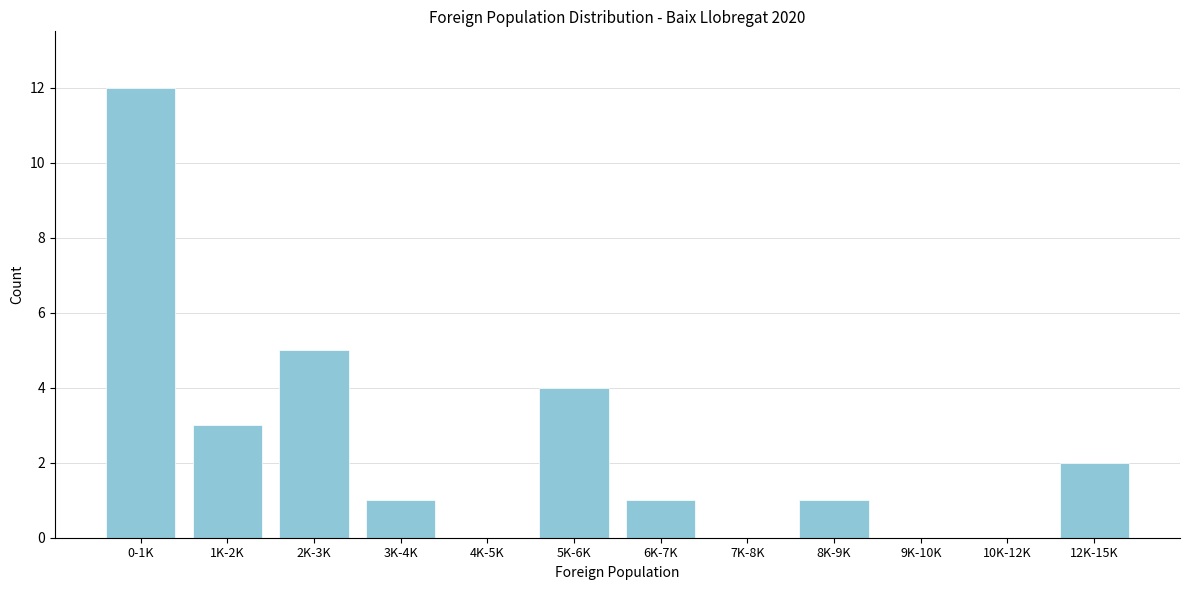

Reading left to right, transcribe all the data shown in this chart.

0-1K=12	1K-2K=3	2K-3K=5	3K-4K=1	4K-5K=0	5K-6K=4	6K-7K=1	7K-8K=0	8K-9K=1	9K-10K=0	10K-12K=0	12K-15K=2